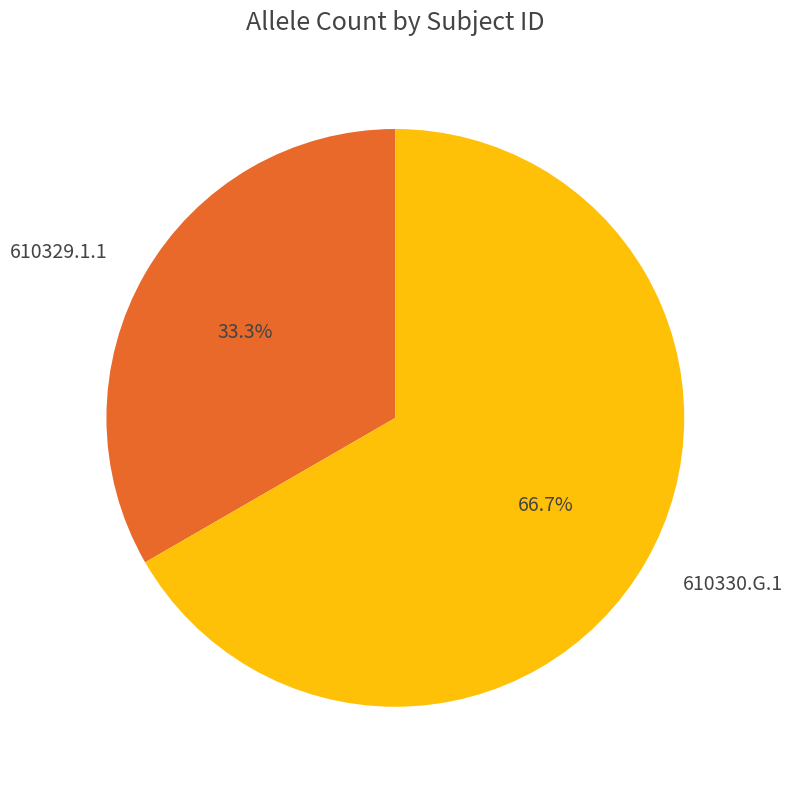

Rank the categories by value from highest to lowest.

610330.G.1, 610329.1.1